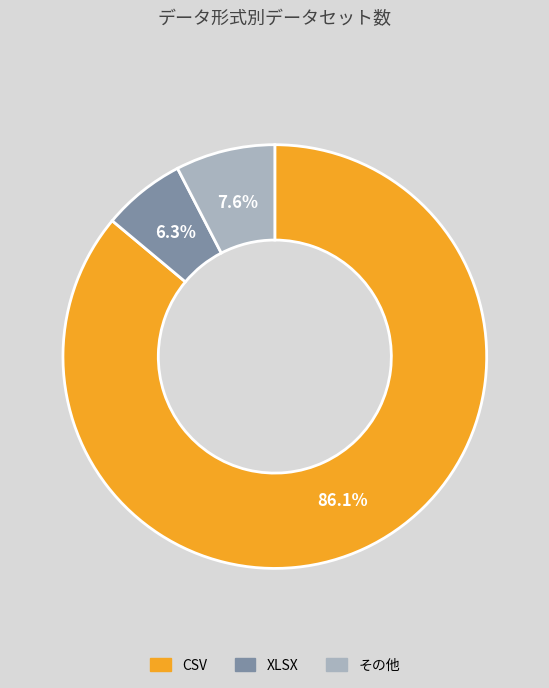

To the nearest percent, what is the average slice percentage?

33%